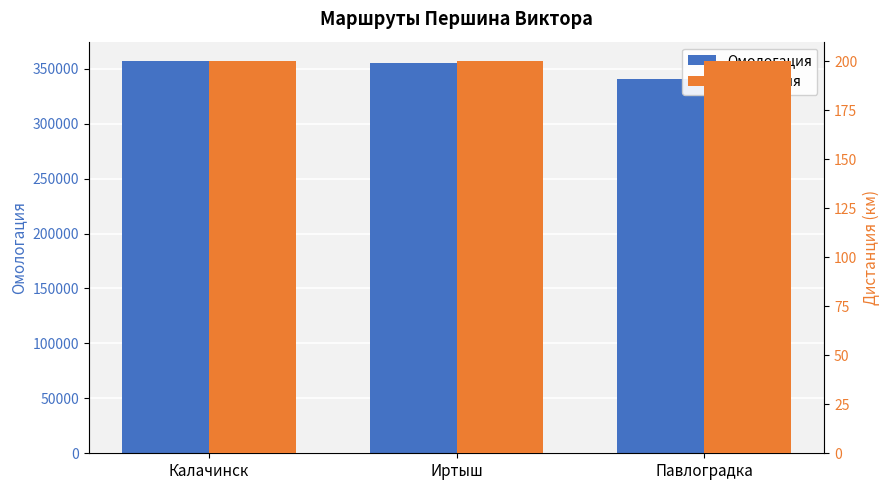

What is the value of the Омологация bar at the 3rd from the left?

340997